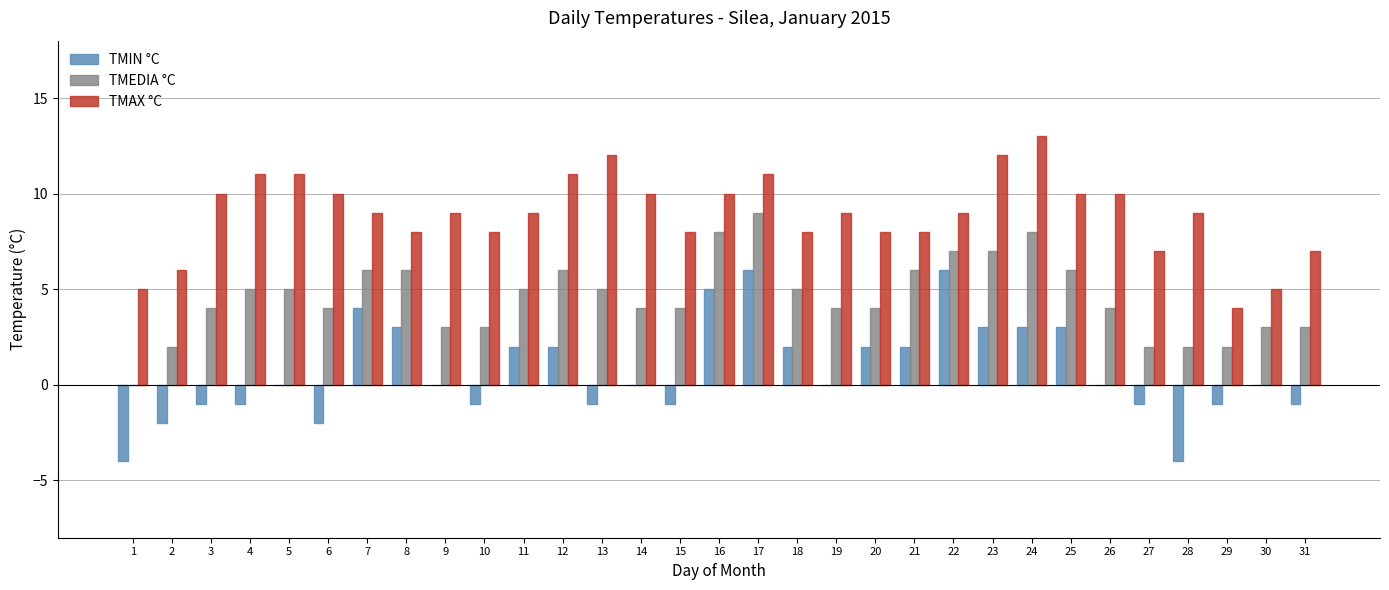

Which category has the highest value in the TMEDIA °C series?

17